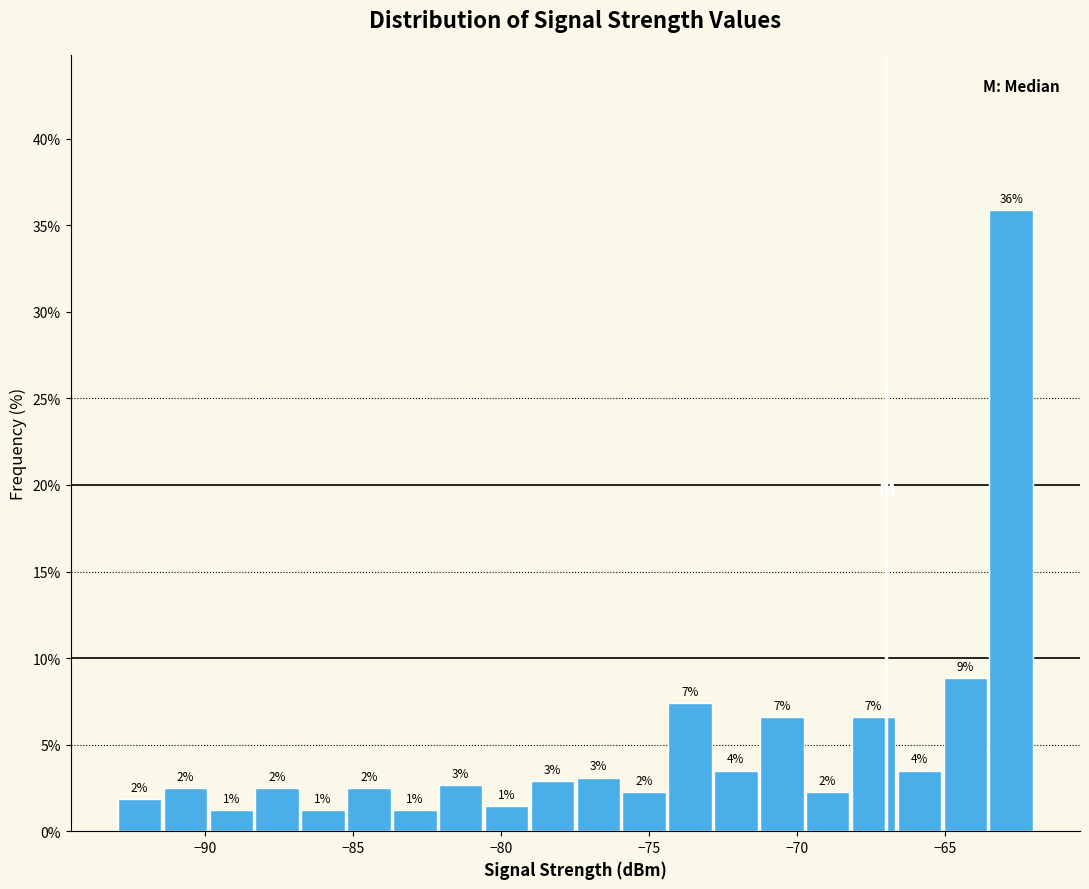

Around what value on the x-axis is the tallest bar? Give the approximate position of its centre, as read against the axis.

-63.0